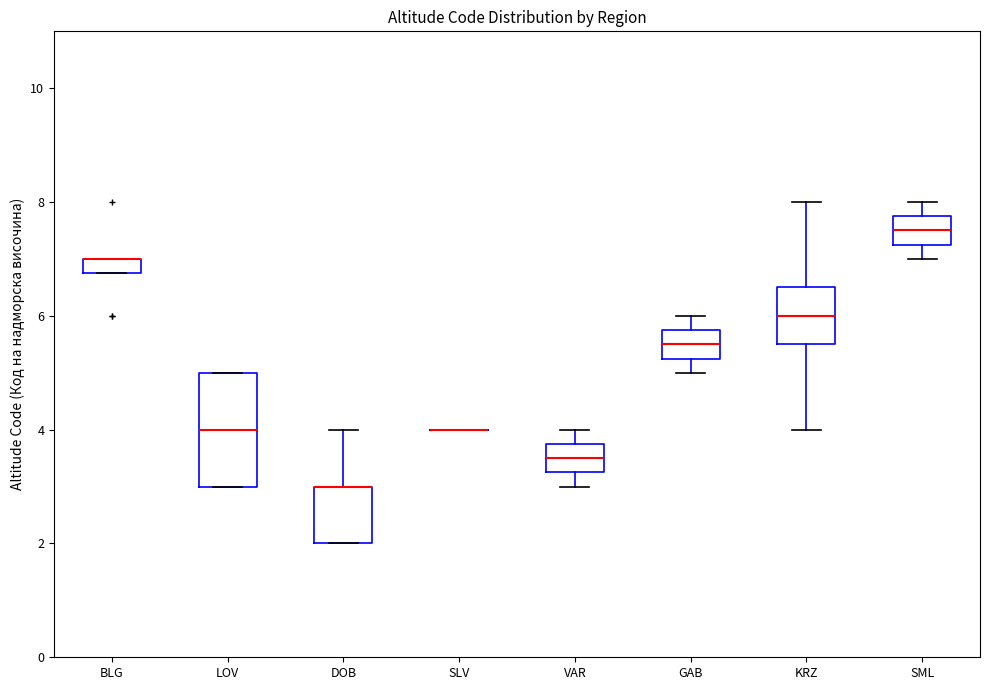

Which box is the tallest, from its lower edge to its upper edge?

LOV